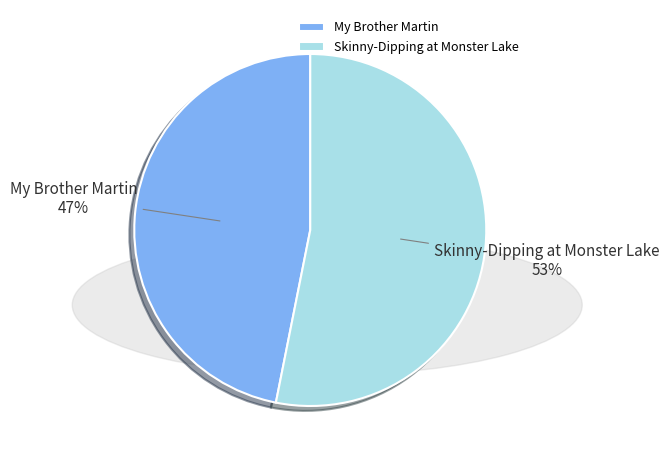

Which has a higher value, My Brother Martin or Skinny-Dipping at Monster Lake?

Skinny-Dipping at Monster Lake